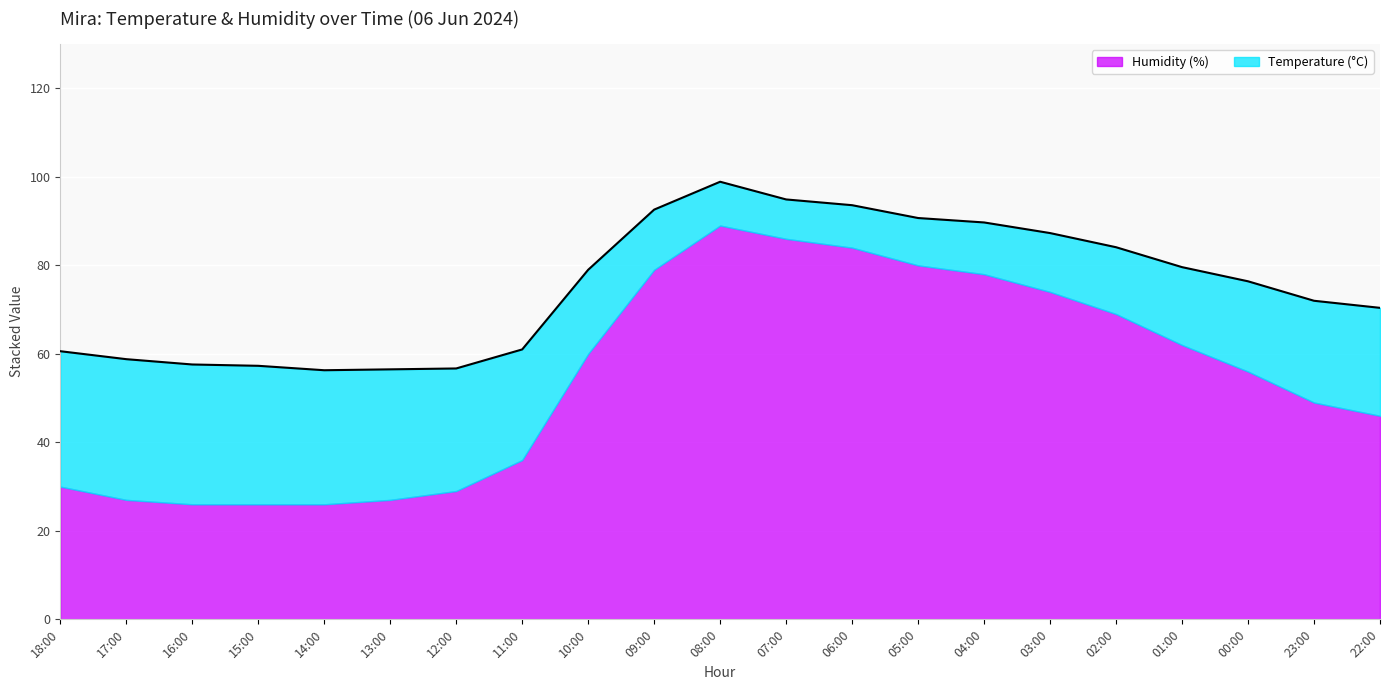

What is the approximate value at 13:00?

56.5